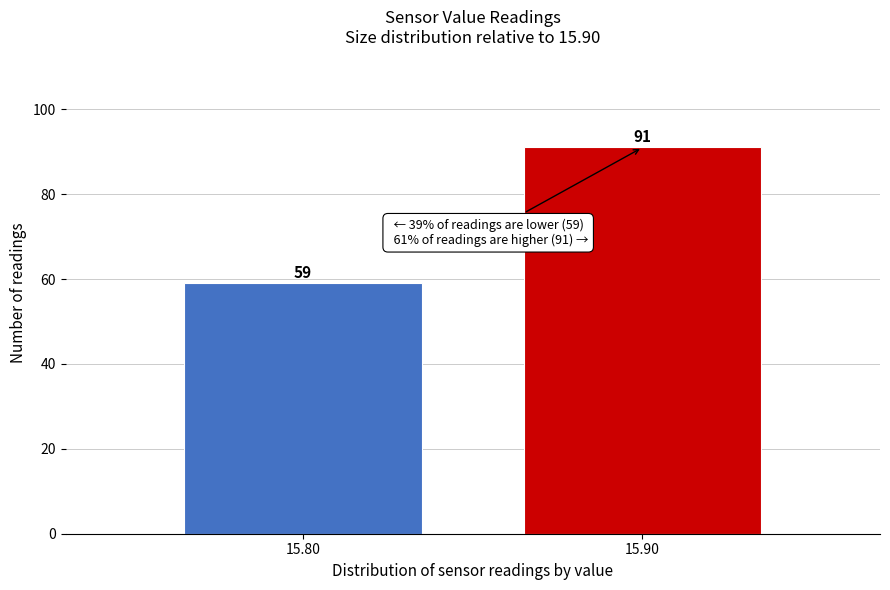

Reading right to left, what are all the values shown in this chart?

91	59